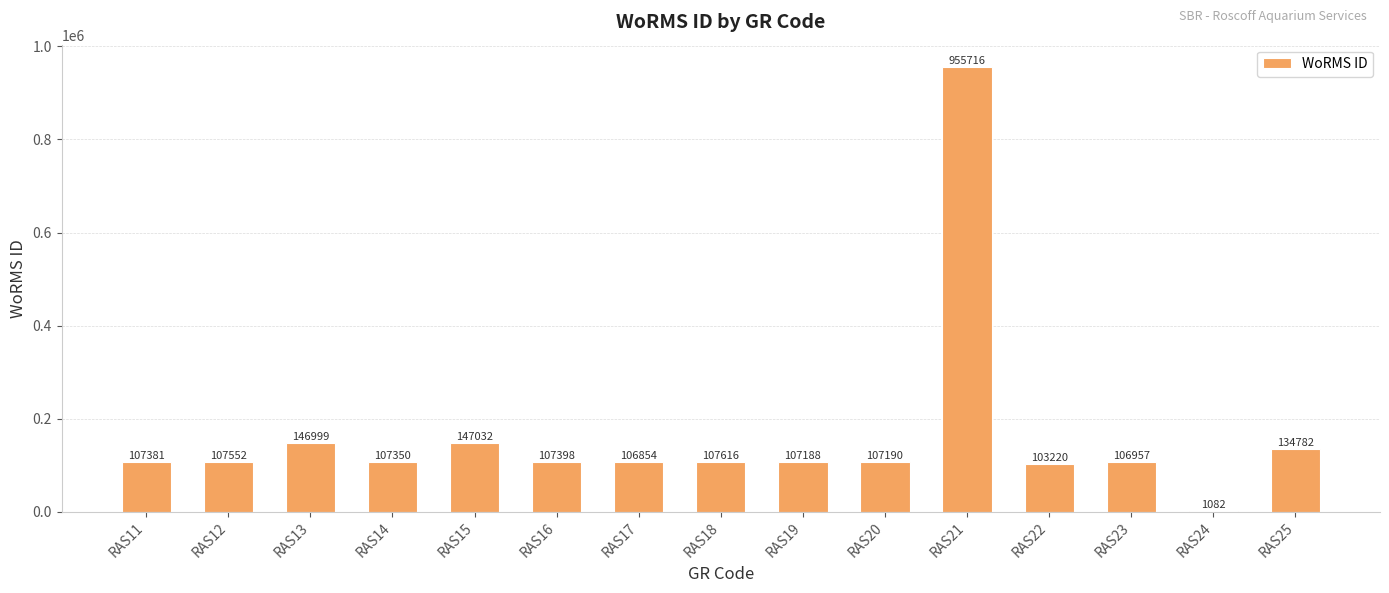

What is the maximum value shown in the chart?

955716